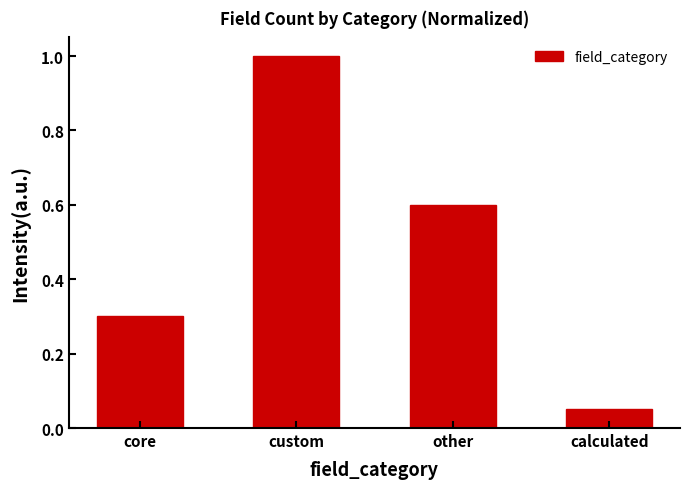

At which category does the chart reach its minimum across all series?

calculated